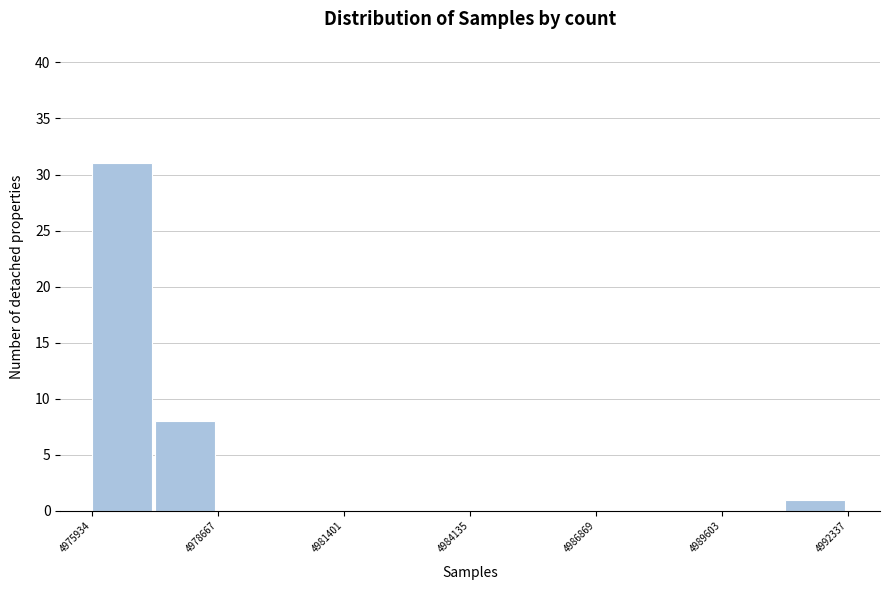

Around what value on the x-axis is the tallest bar? Give the approximate position of its centre, as read against the axis.

4976500